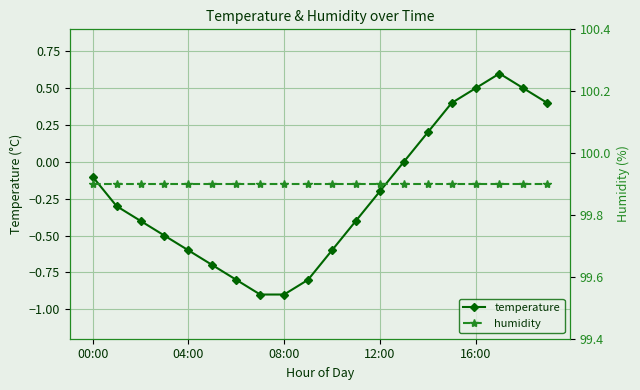

How many interior local peaks does the temperature series have?

1